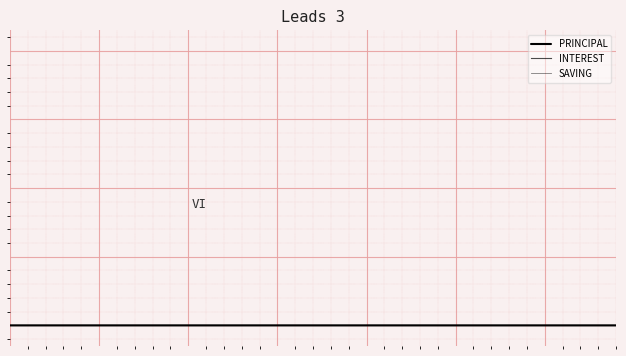

Which series has the largest total across all categories?

PRINCIPAL